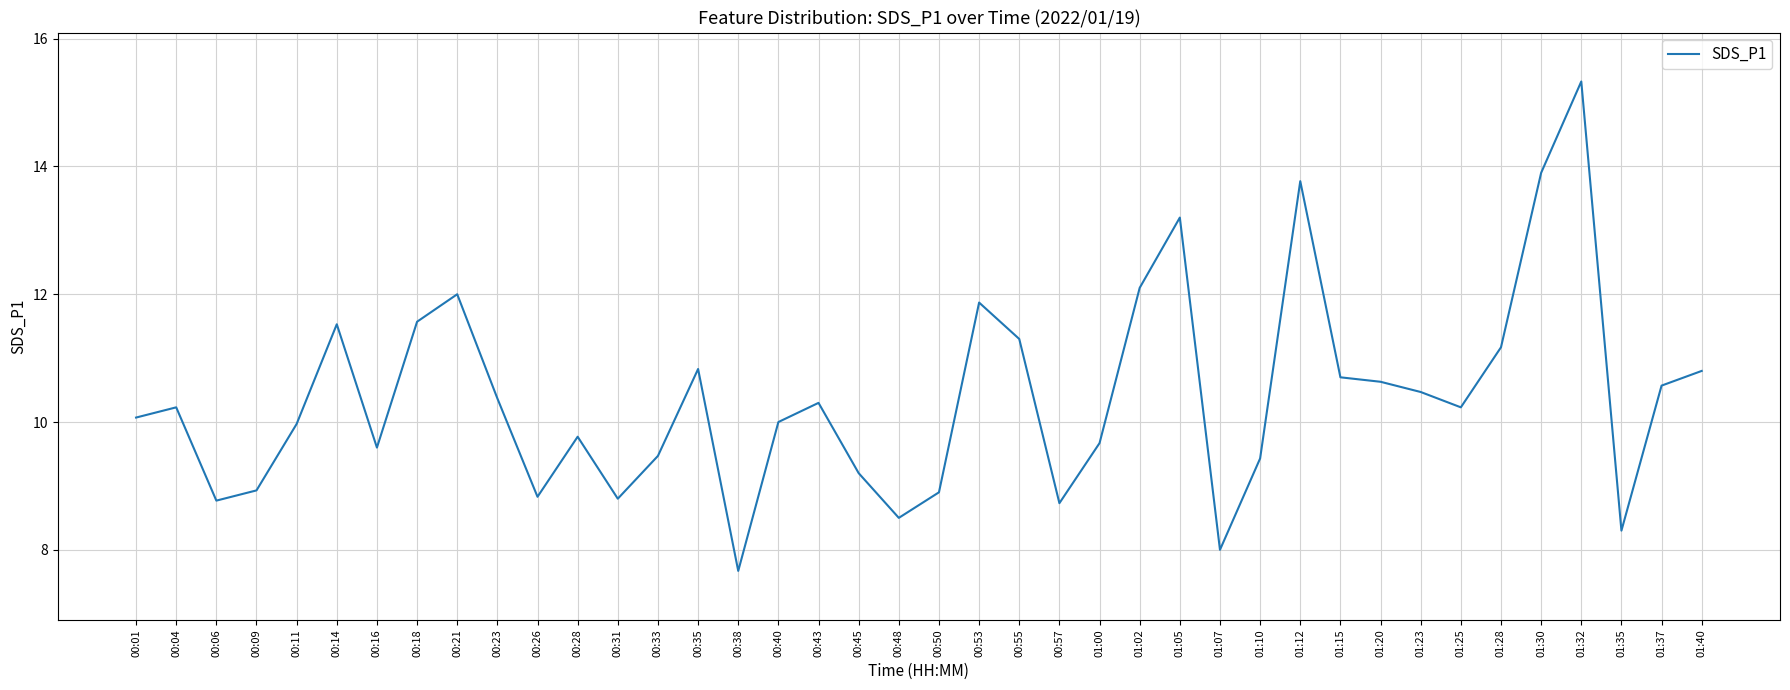

What position from the right is 01:35?

3